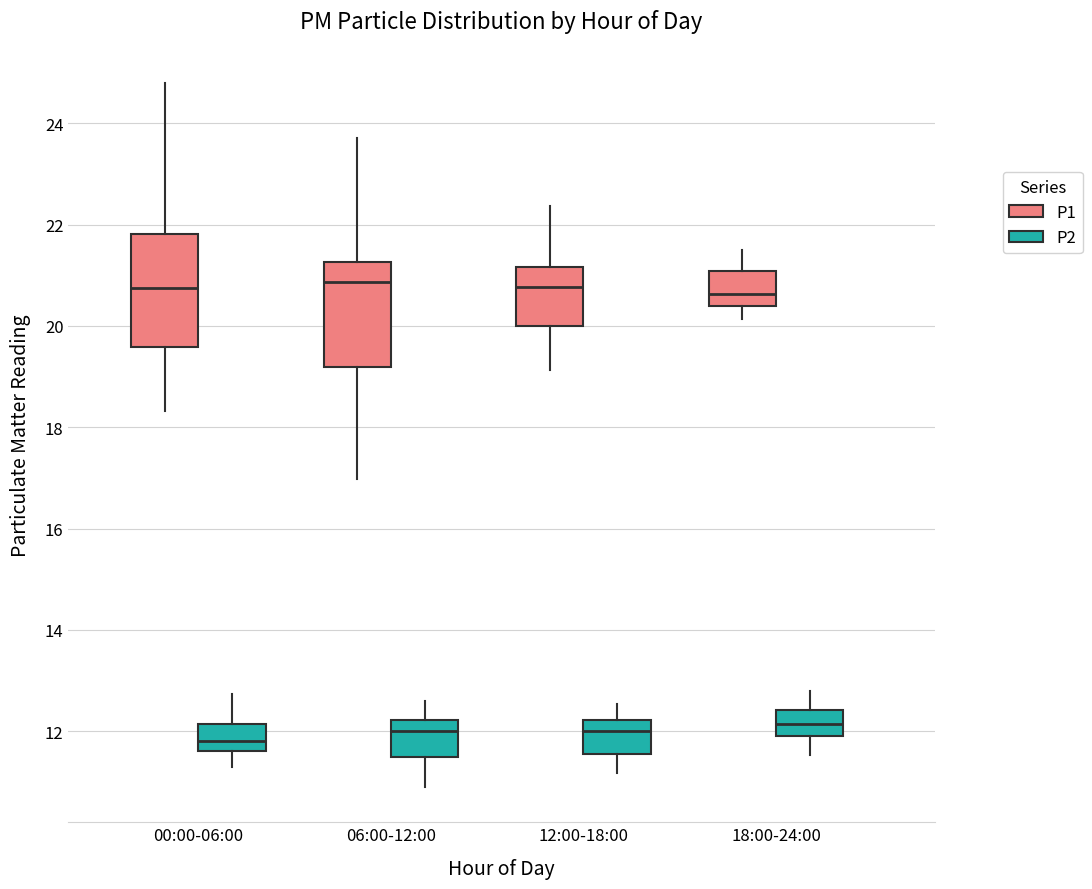

Where does the upper whisker of the box for 00:00-06:00 (P2) end on the y-axis? The values are not printed on the chart, so give them approximately, as read against the axis.

12.8